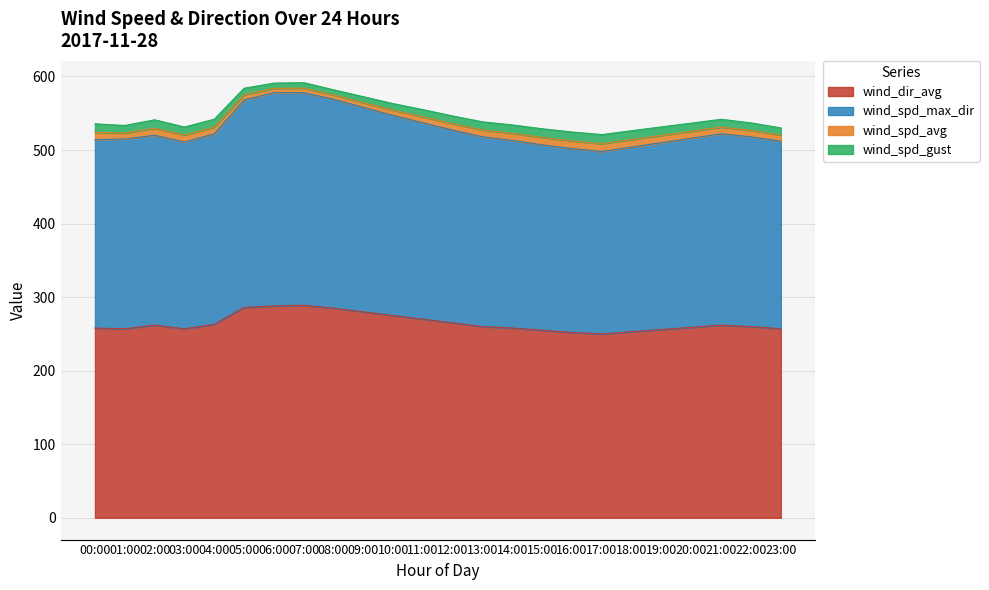

What is the lowest value of the wind_dir_avg series?

250.0